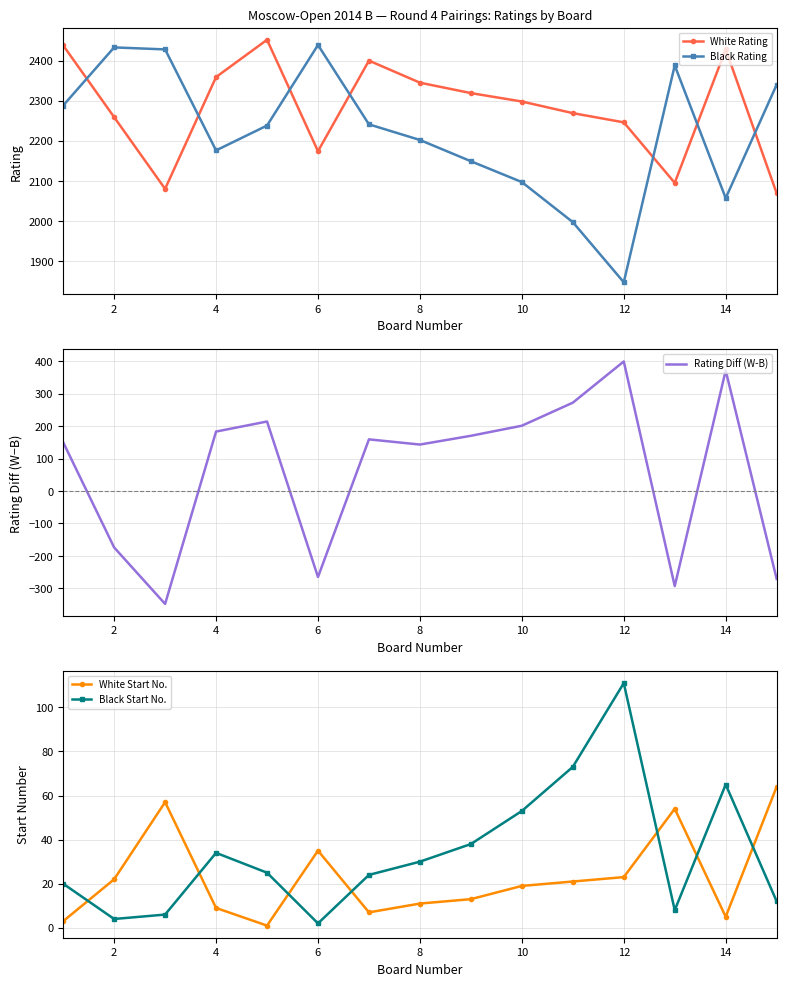

Rank the series by their maximum value, from highest to lowest.

White Rating, Black Rating, Rating Diff (W-B), Black Start No., White Start No.